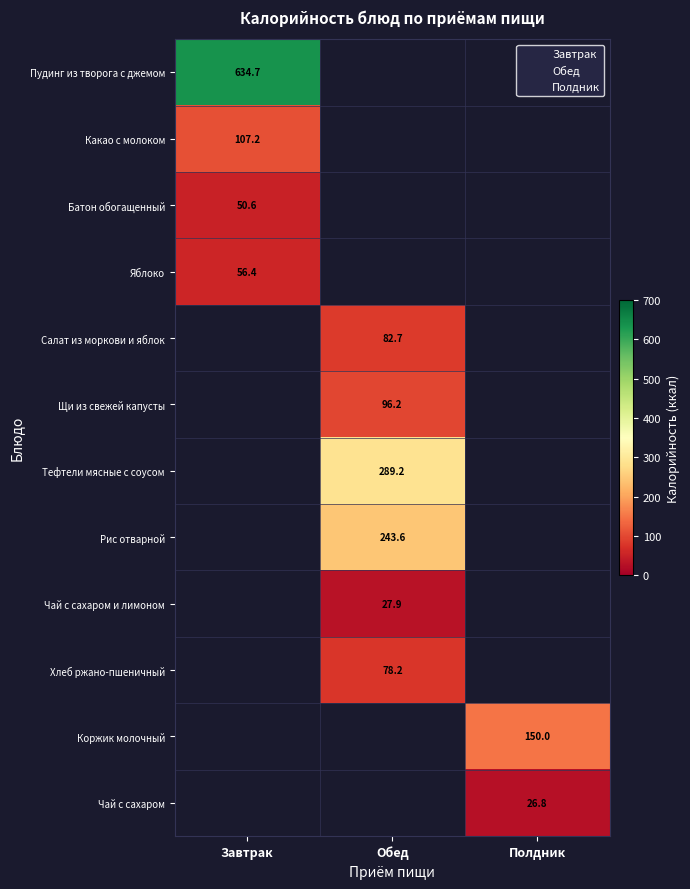

How many categories are shown in the chart?

3